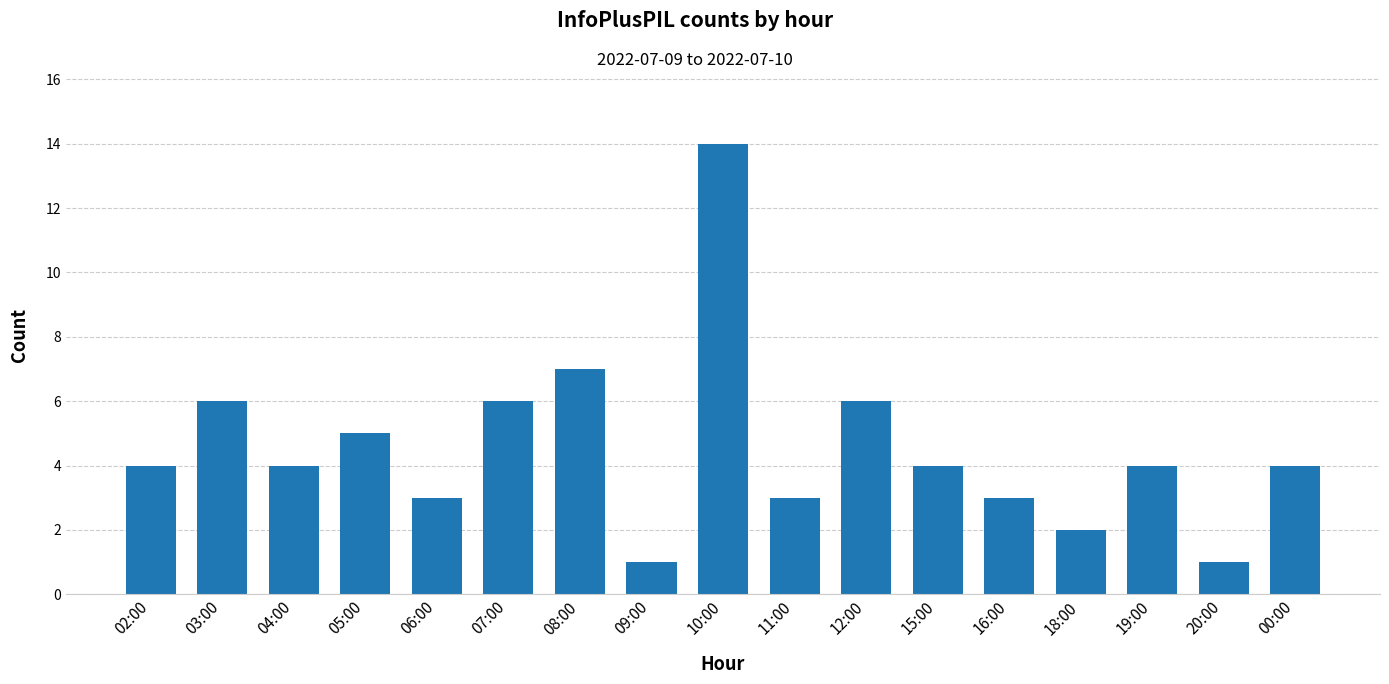

Reading left to right, transcribe all the data shown in this chart.

4	6	4	5	3	6	7	1	14	3	6	4	3	2	4	1	4